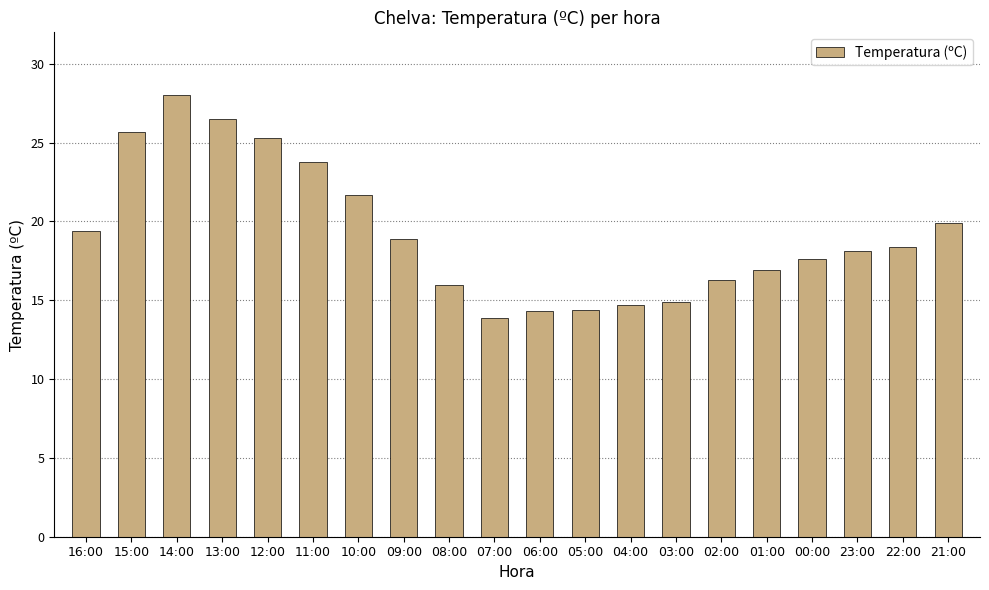

What is the label of the 16th bar from the left?

01:00